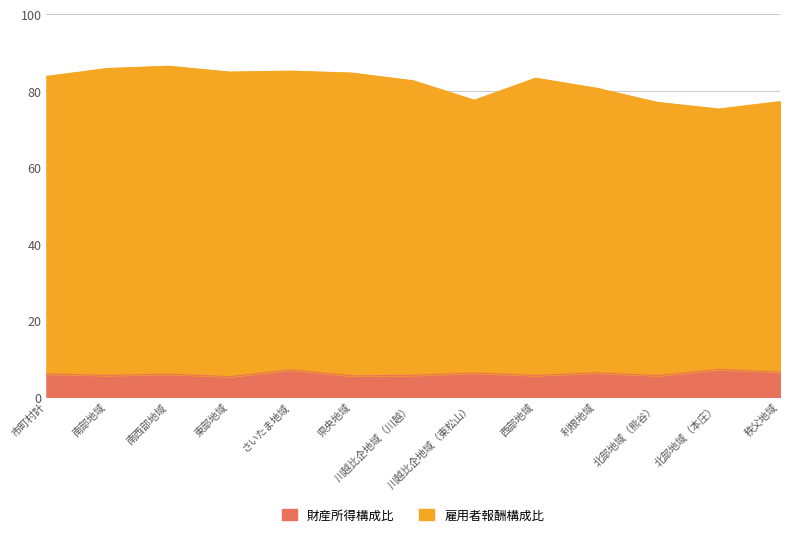

Rank the series by their average value, from lowest to highest.

財産所得構成比, 雇用者報酬構成比